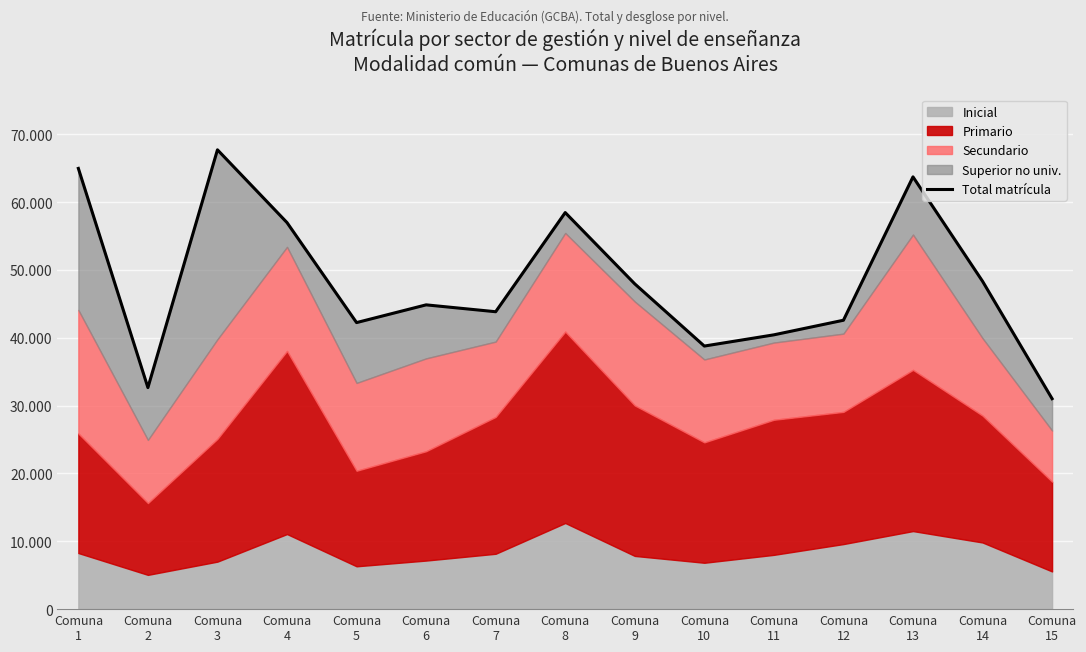

What is the average value?

48312